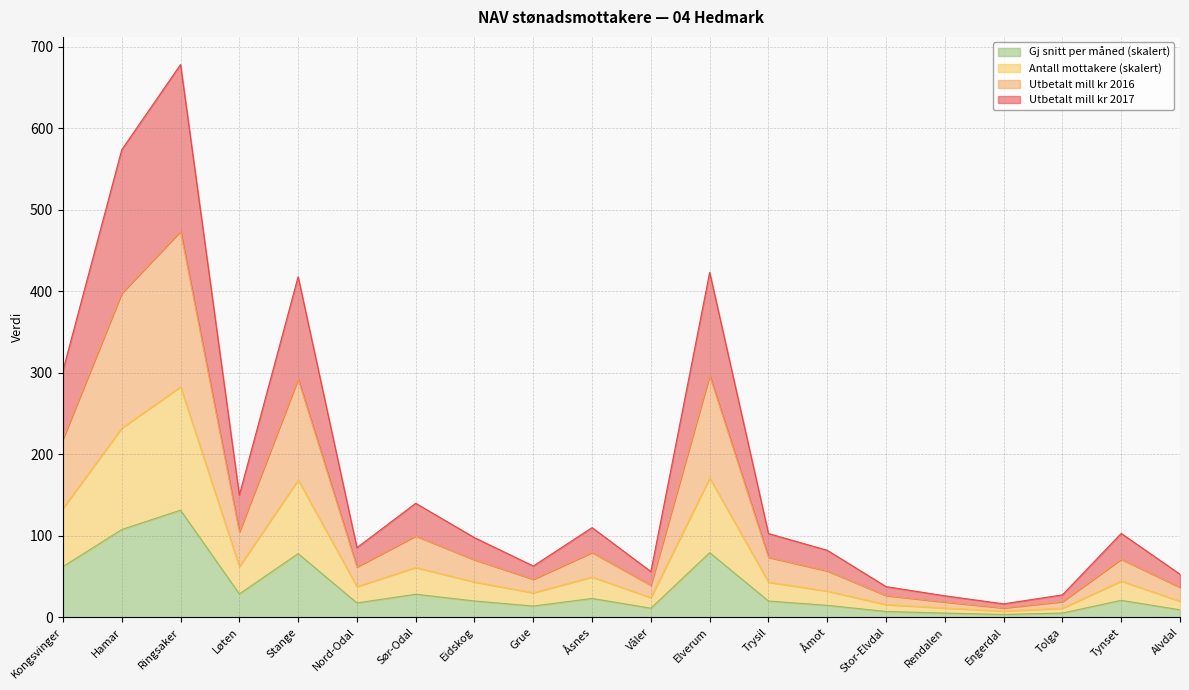

How many data points in Antall mottakere are above 43?

11